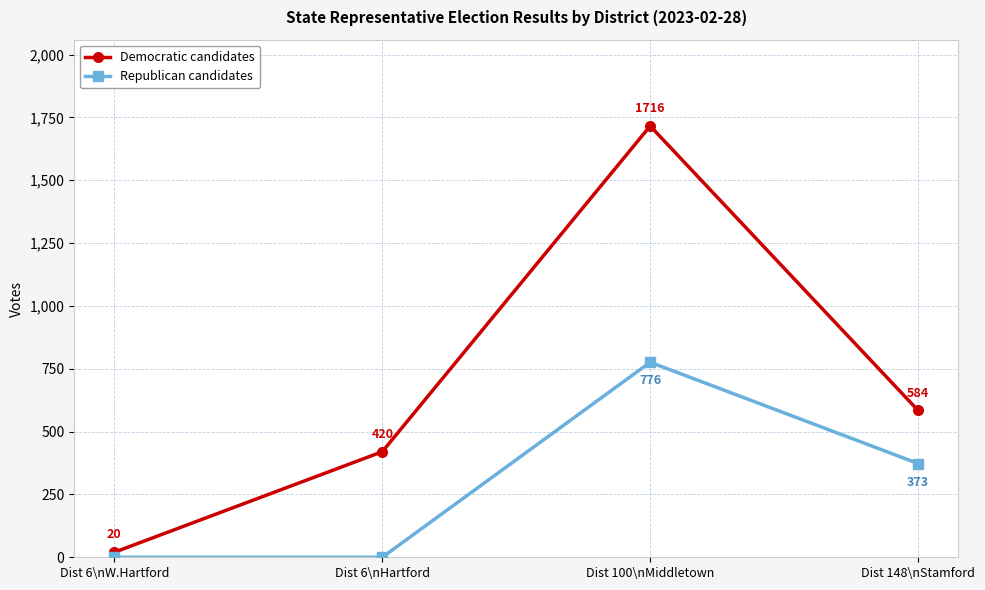

What is the label of the 3rd point from the left?

Dist 100\nMiddletown